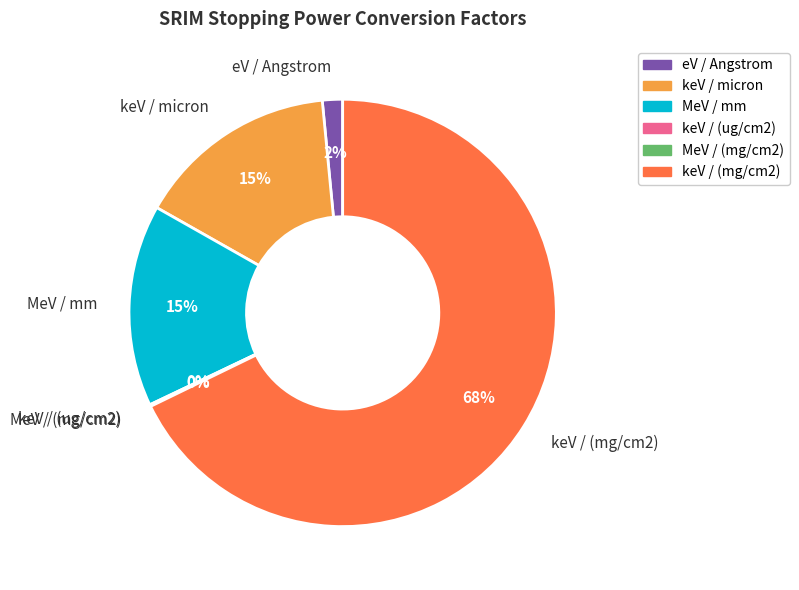

Is it true that keV / (mg/cm2) is 68% of the pie?

True